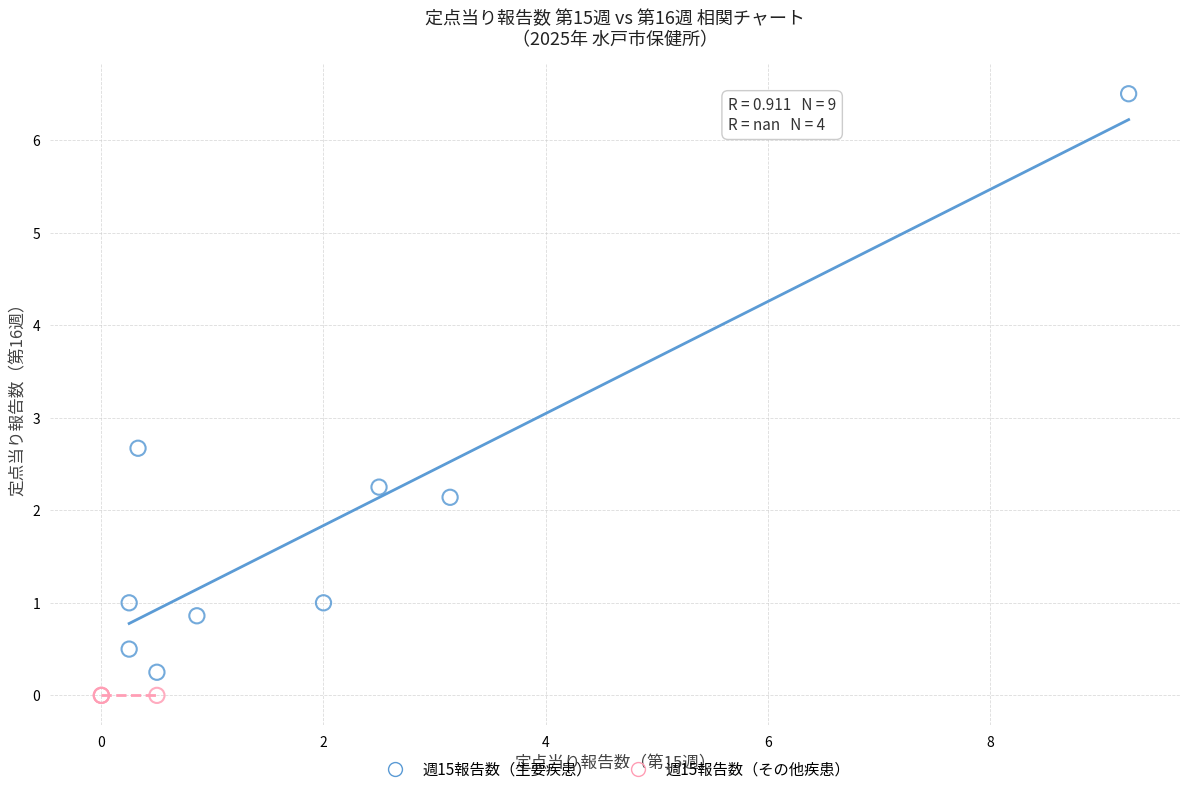

Which series contains the highest Y value?

週15報告数（主要疾患）